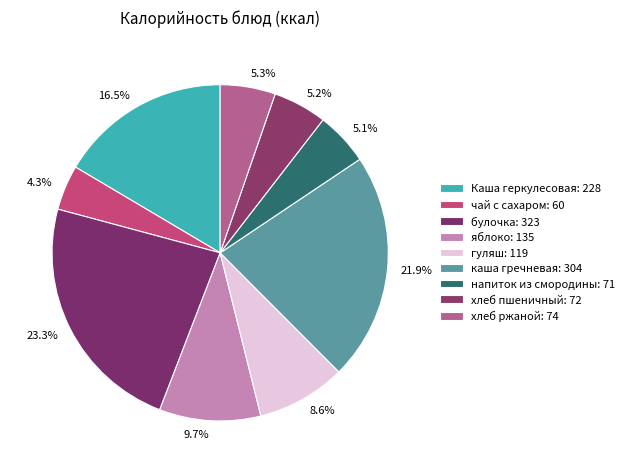

To the nearest percent, what is the difference between the каша гречневая and хлеб пшеничный slice percentages?

17%